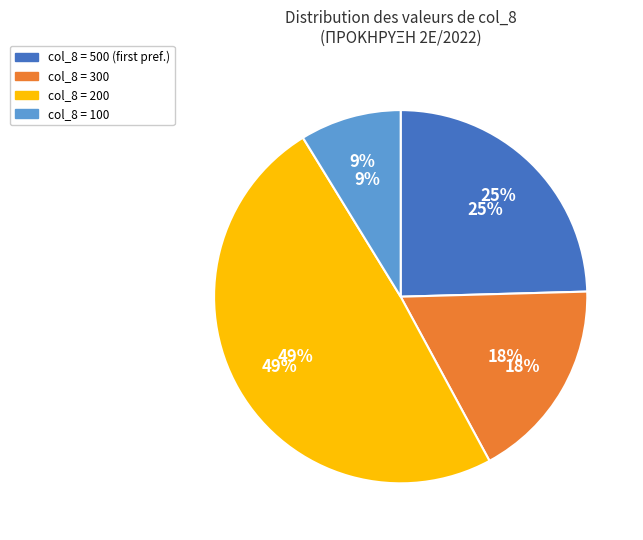

To the nearest percent, what portion does 500 represent?

25%